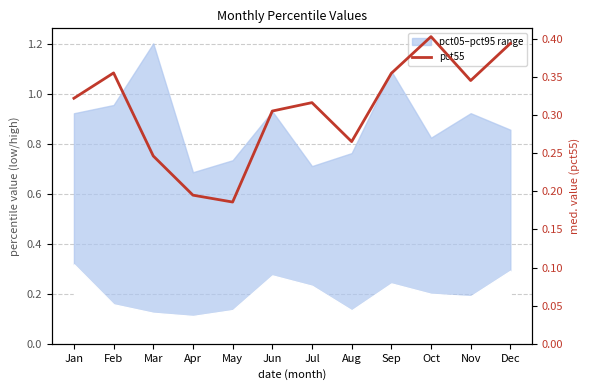

Where is the first local maximum?

Feb